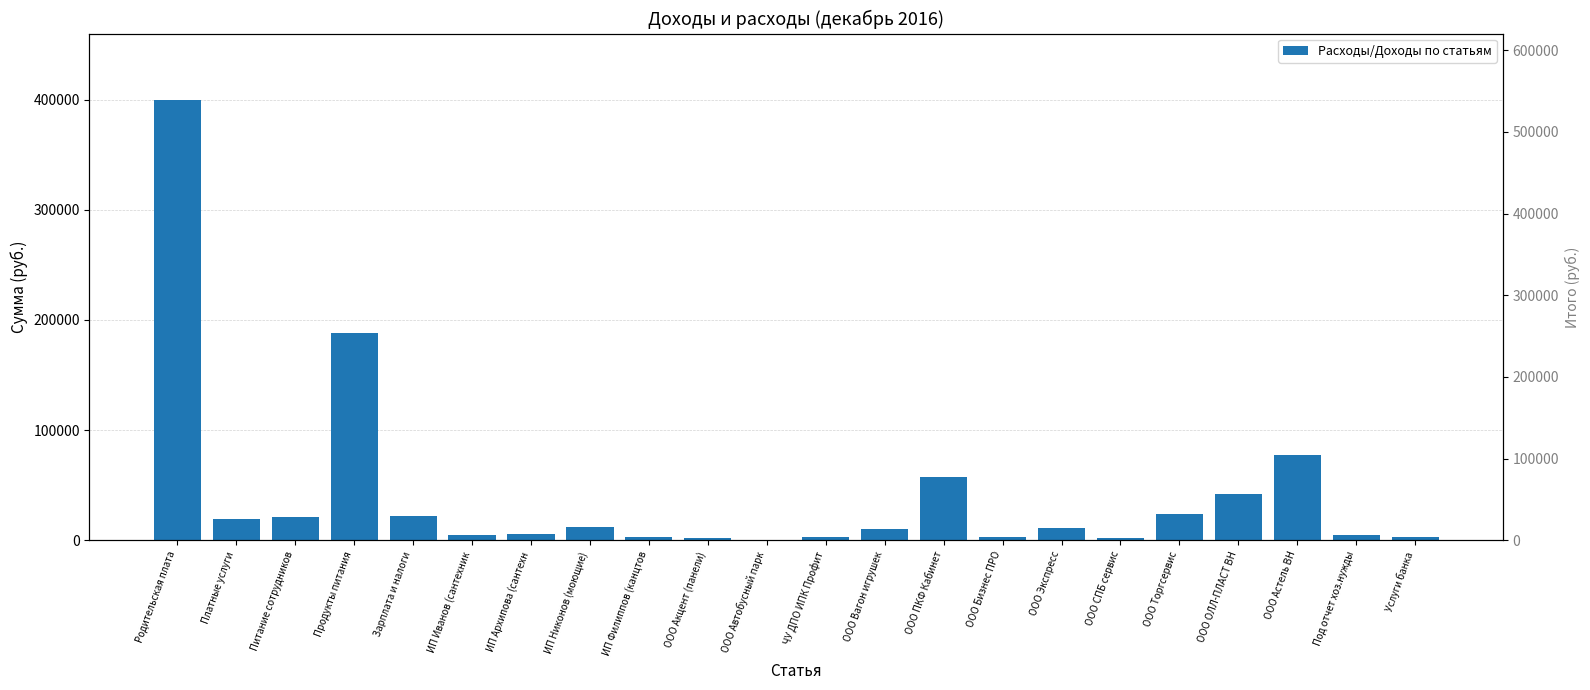

What is the maximum value shown in the chart?

399844.7